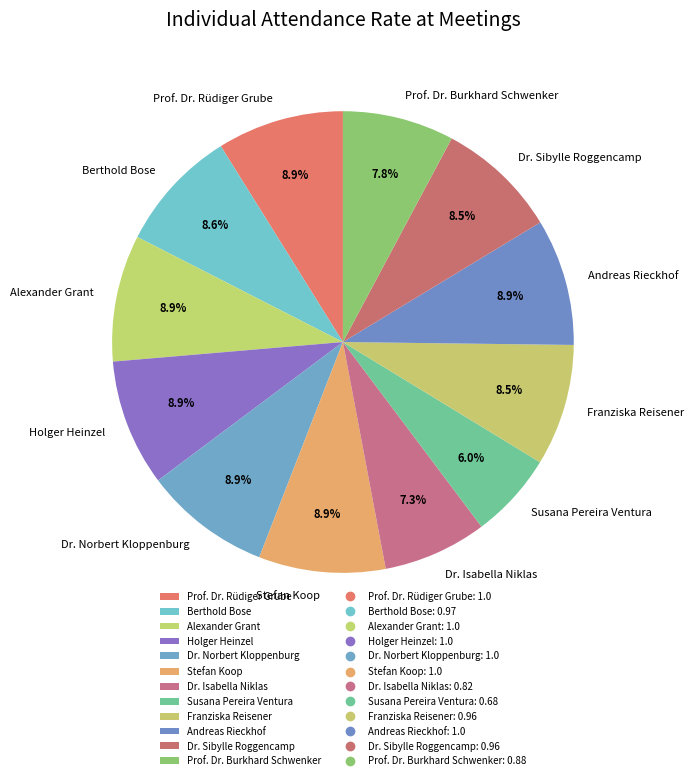

Does Prof. Dr. Rüdiger Grube represent more than half of the total?

No